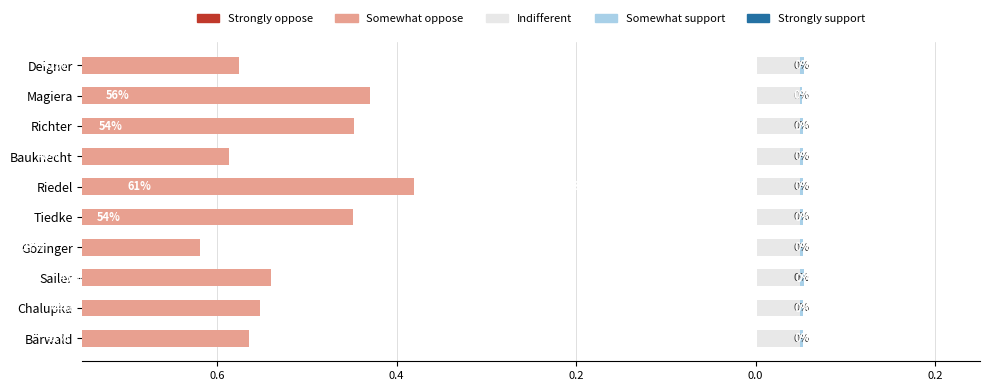

The value of Somewhat support at Sailer is 0.0. True or false?

True